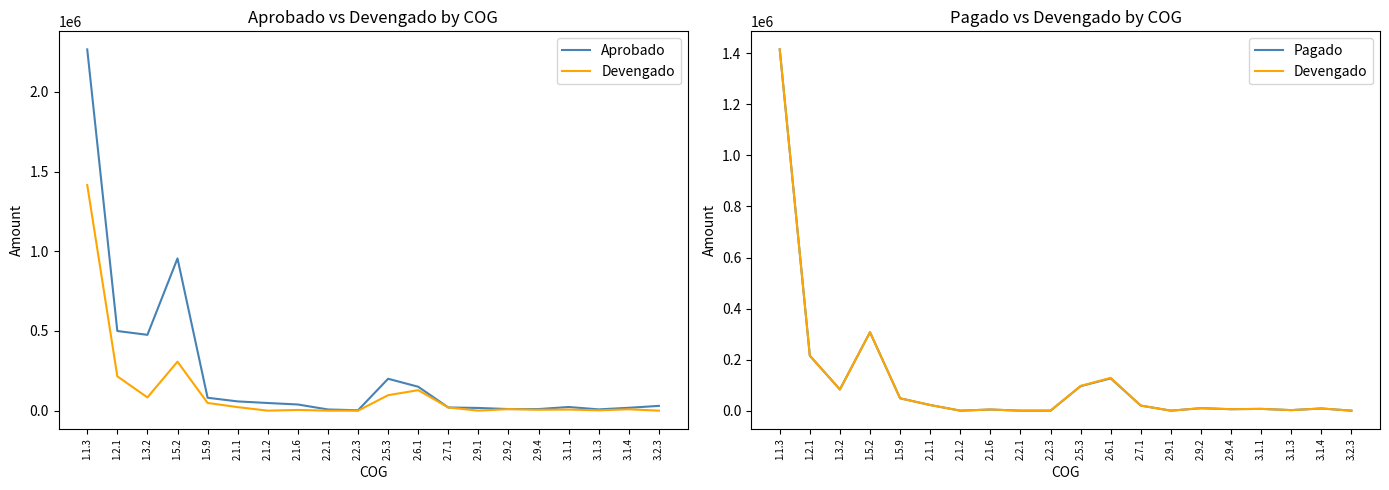

What is the difference between the second highest and second lowest values in the Devengado series?

307219.7